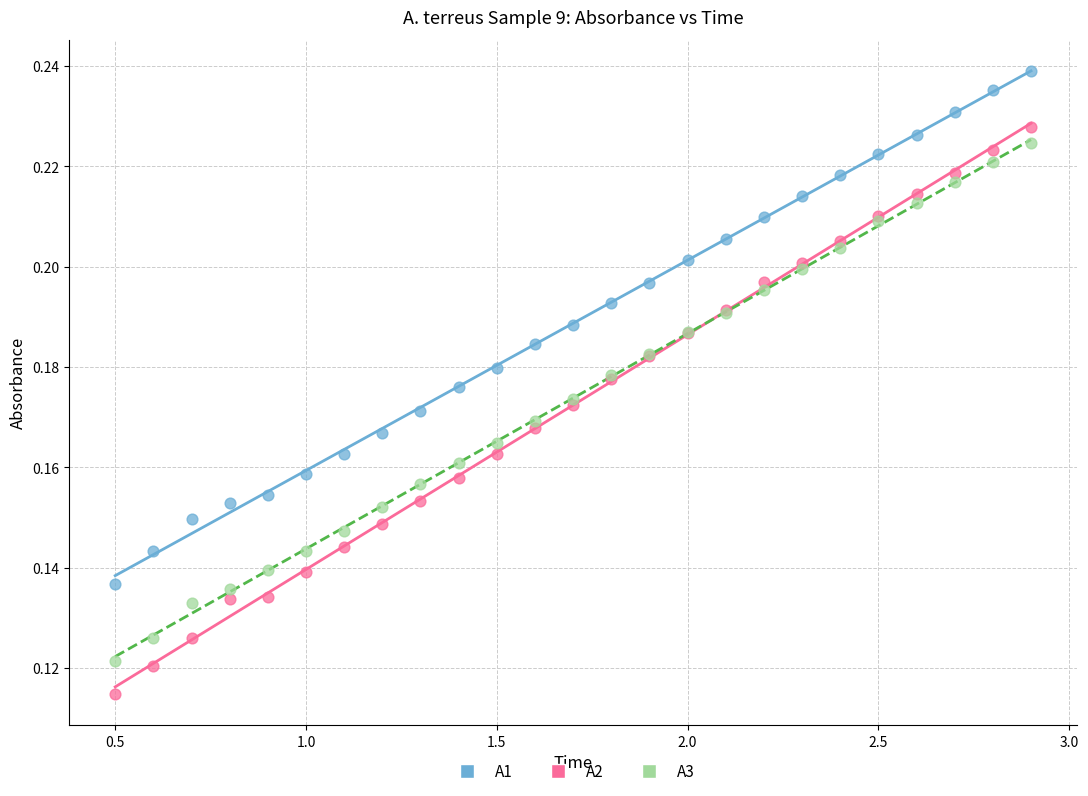

Which series reaches the minimum Y coordinate?

A2